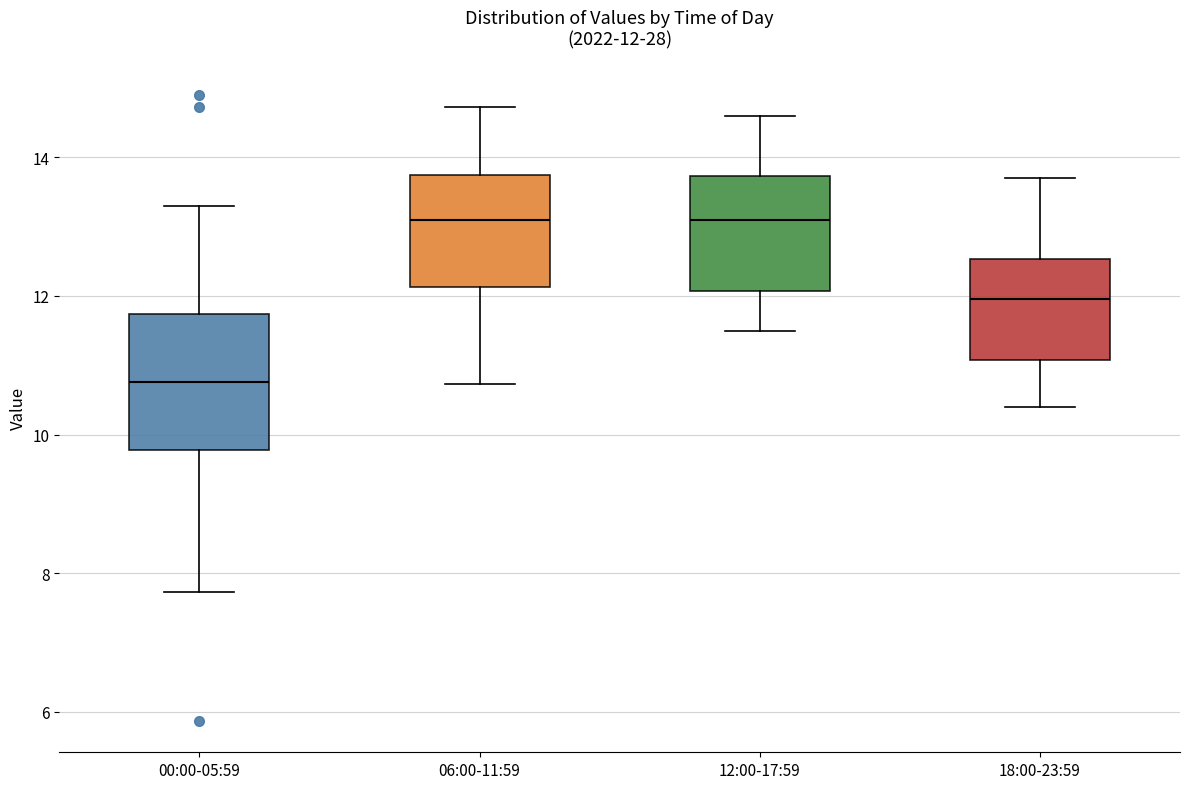

Which box is the tallest, from its lower edge to its upper edge?

00:00-05:59